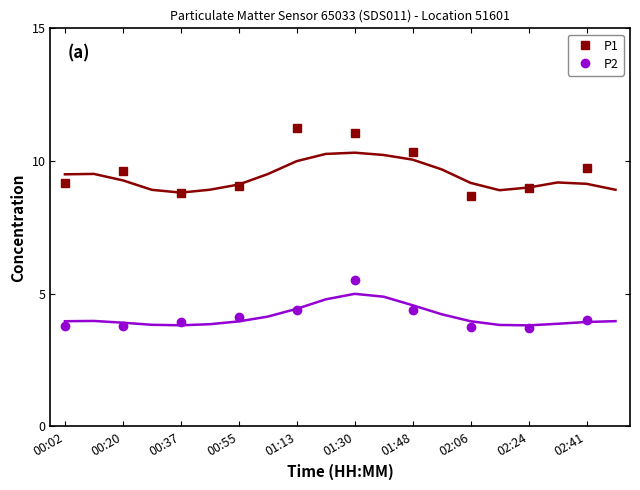

What is the sum of the P1 values at 00:20 and 00:02?

18.8